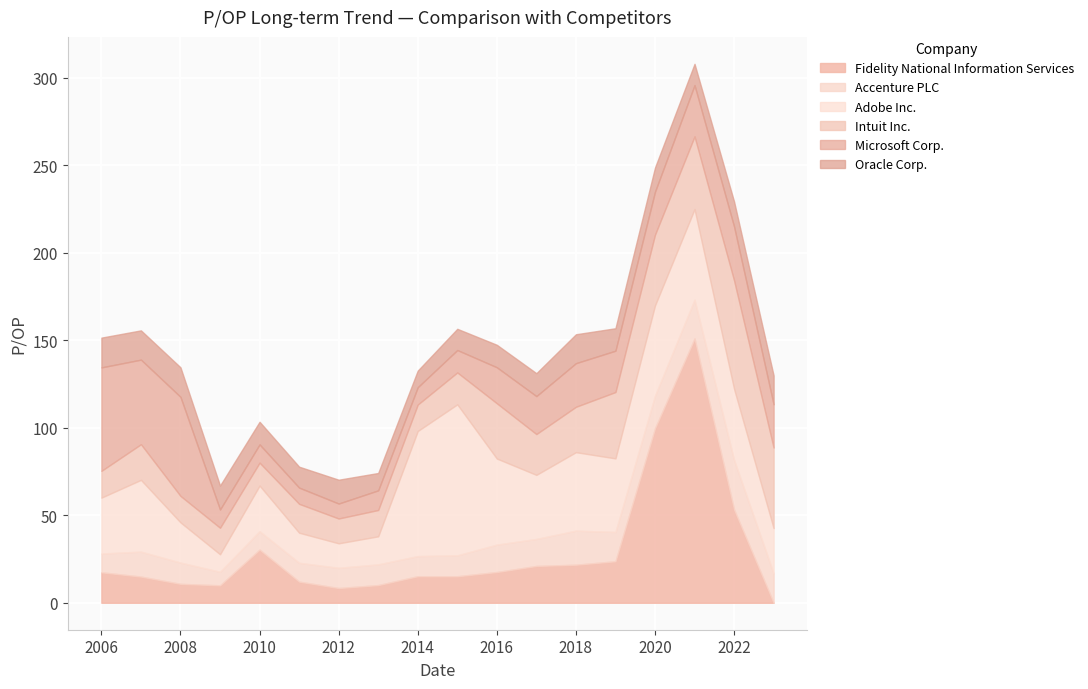

How many lines are shown in the chart?

6